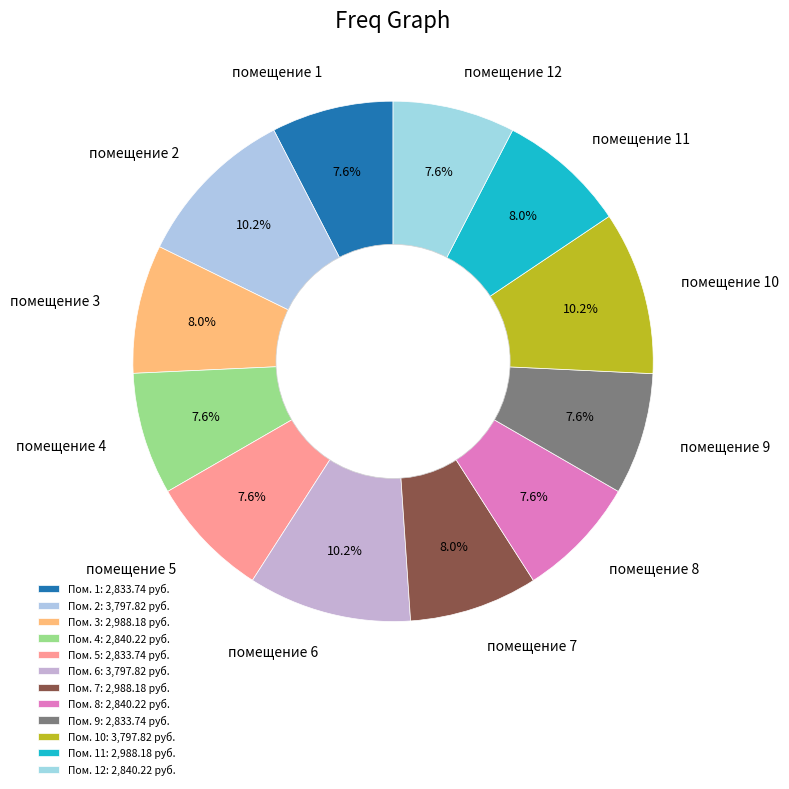

Which has a higher value, помещение 10 or помещение 4?

помещение 10